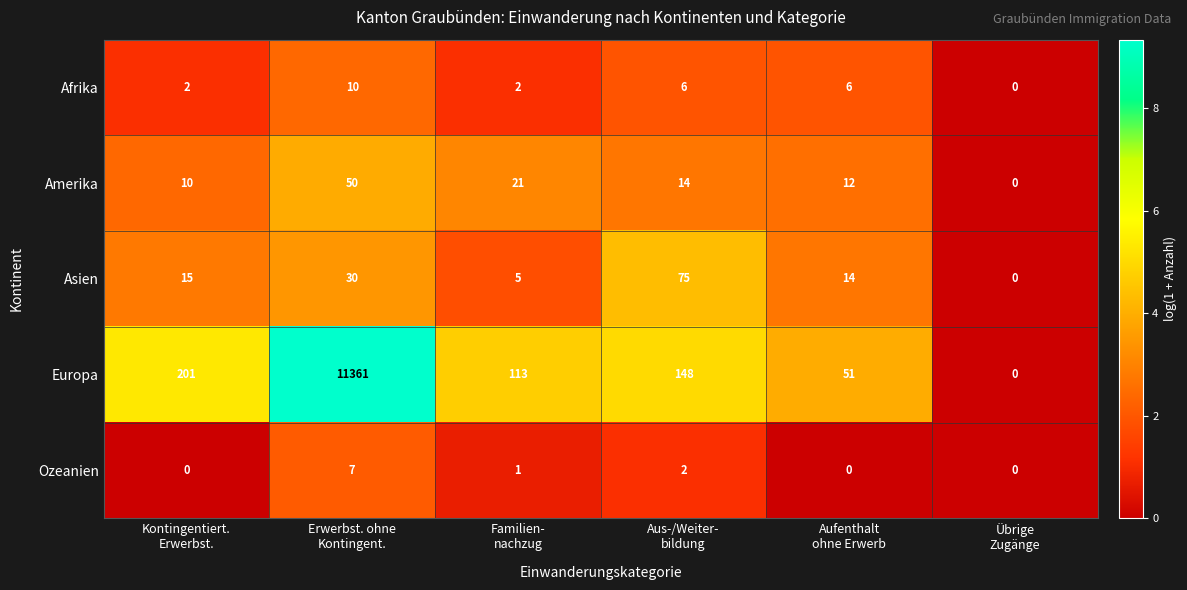

What is the greatest value displayed?

11361